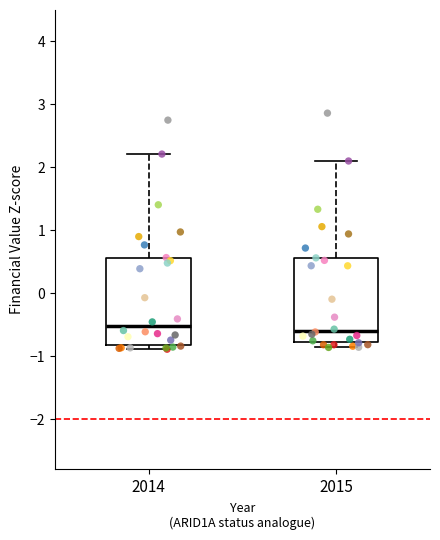

Reading left to right, transcribe this box plot: for each box, give where its median line is, the range the box spans, and where its two whiskers end, as read against the y-axis. The values are not printed on the chart, so give them approximately, as read against the axis.

2014: median -0.5, box -0.8 to 0.6, whiskers -0.9 to 2.2
2015: median -0.6, box -0.8 to 0.6, whiskers -0.9 to 2.1